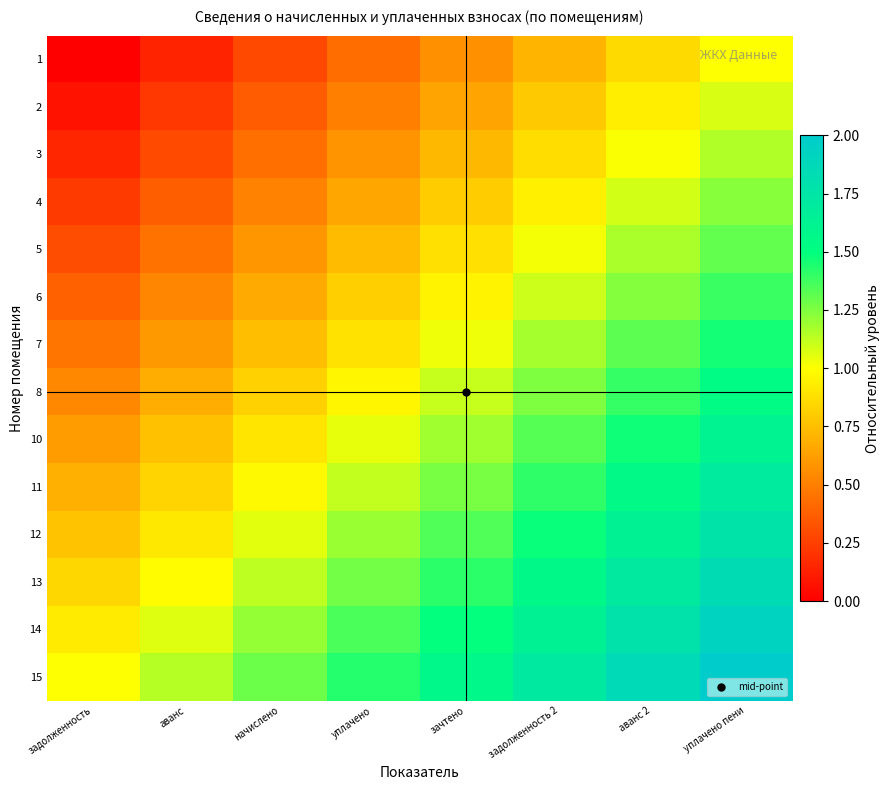

Which series has the widest spread of values?

1